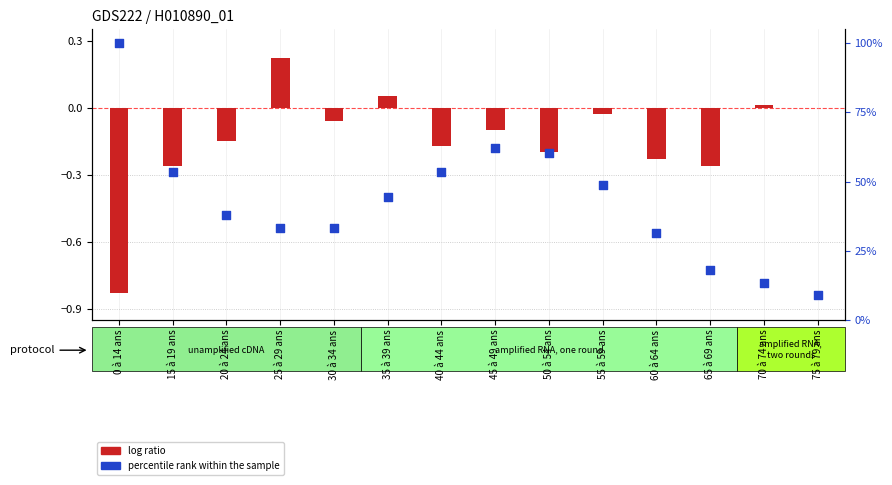

Which series has the largest total across all categories?

percentile rank within the sample